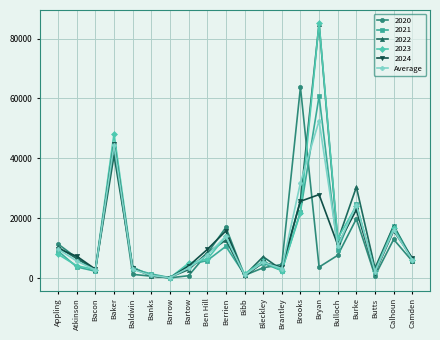

What is the label of the 20th point from the left?

Camden